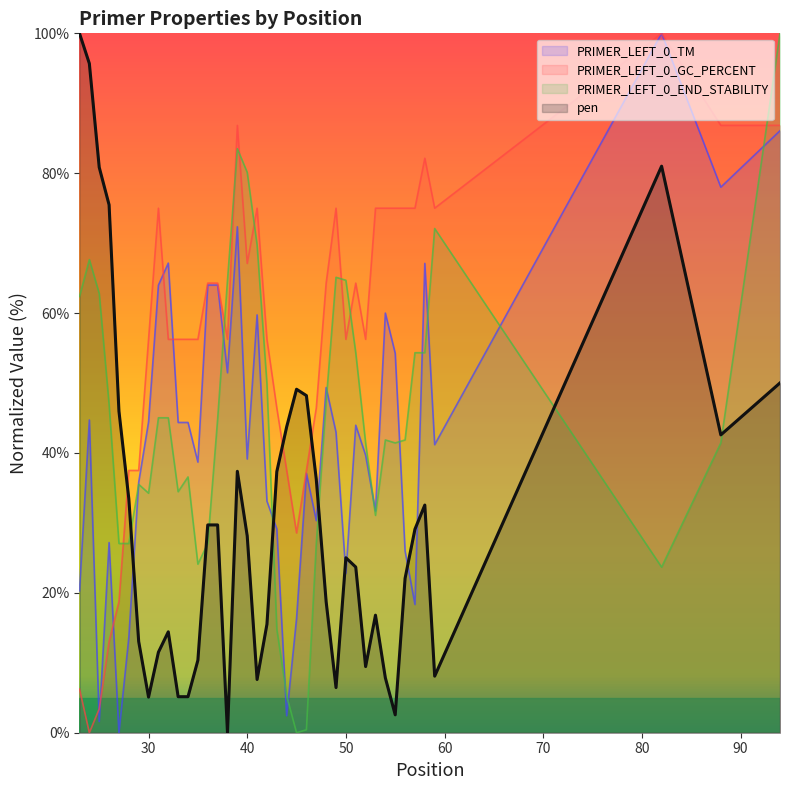

True or false: pen has more than 0 points higher than both neighbors.

True